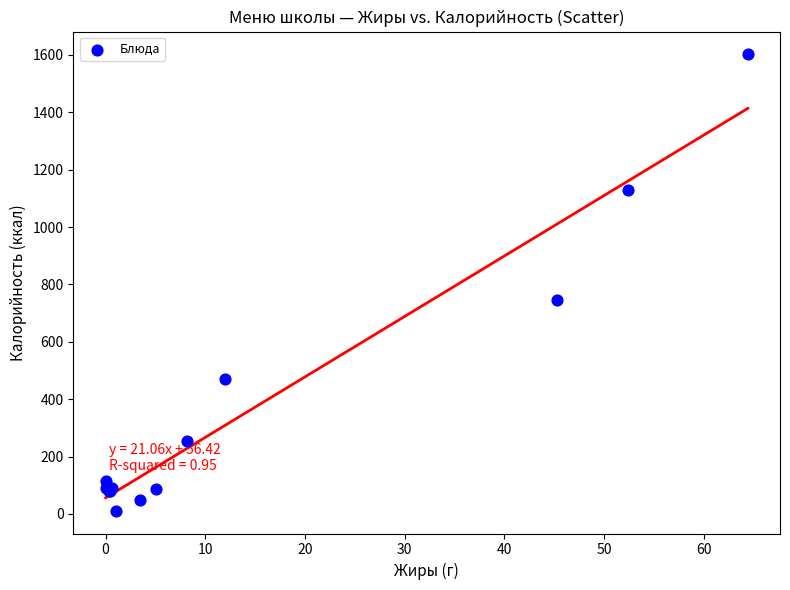

What Y value in the scatter plot is closest to 806?

747.1